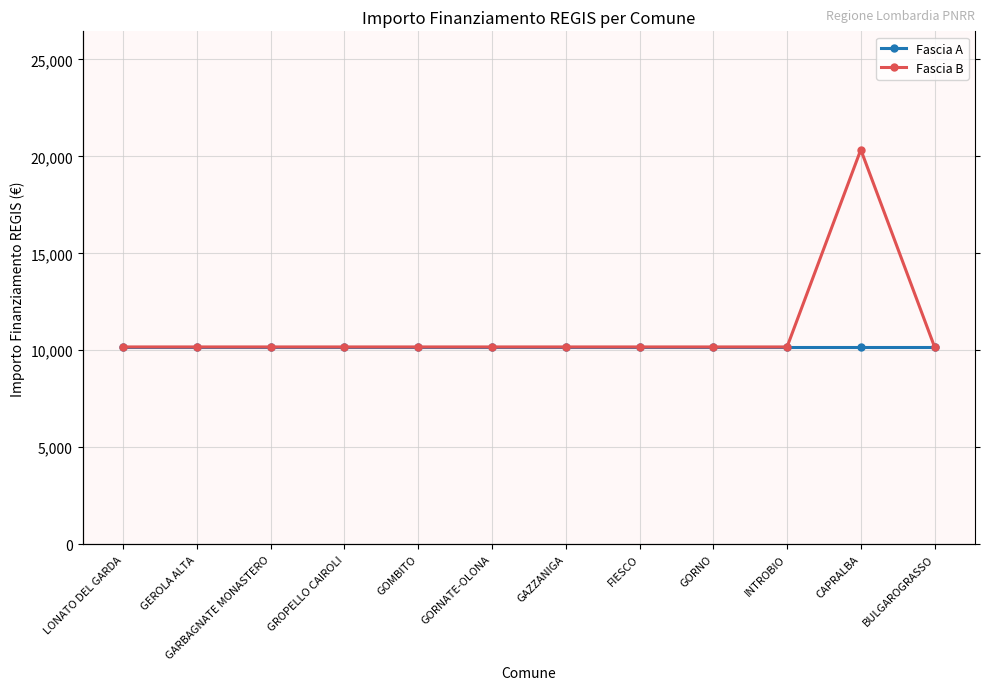

Reading right to left, list all the values displayed in this chart.

Fascia A: BULGAROGRASSO=10172	CAPRALBA=10172	INTROBIO=10172	GORNO=10172	FIESCO=10172	GAZZANIGA=10172	GORNATE-OLONA=10172	GOMBITO=10172	GROPELLO CAIROLI=10172	GARBAGNATE MONASTERO=10172	GEROLA ALTA=10172	LONATO DEL GARDA=10172
Fascia B: BULGAROGRASSO=10172	CAPRALBA=20344	INTROBIO=10172	GORNO=10172	FIESCO=10172	GAZZANIGA=10172	GORNATE-OLONA=10172	GOMBITO=10172	GROPELLO CAIROLI=10172	GARBAGNATE MONASTERO=10172	GEROLA ALTA=10172	LONATO DEL GARDA=10172